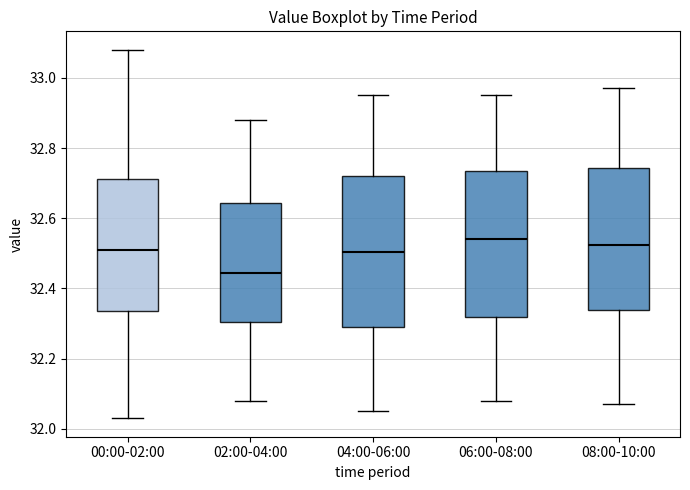

Where does the upper whisker of the box for 04:00-06:00 end on the y-axis? The values are not printed on the chart, so give them approximately, as read against the axis.

32.96